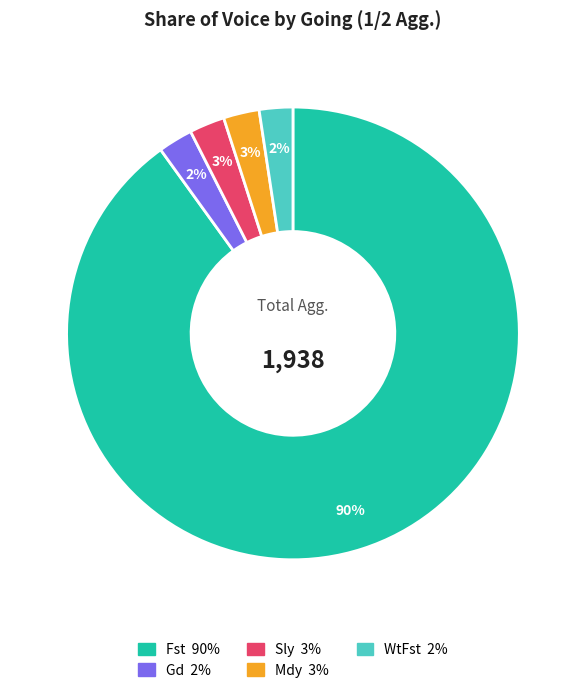

To the nearest percent, what is the difference between the largest and smallest slice percentages?

88%